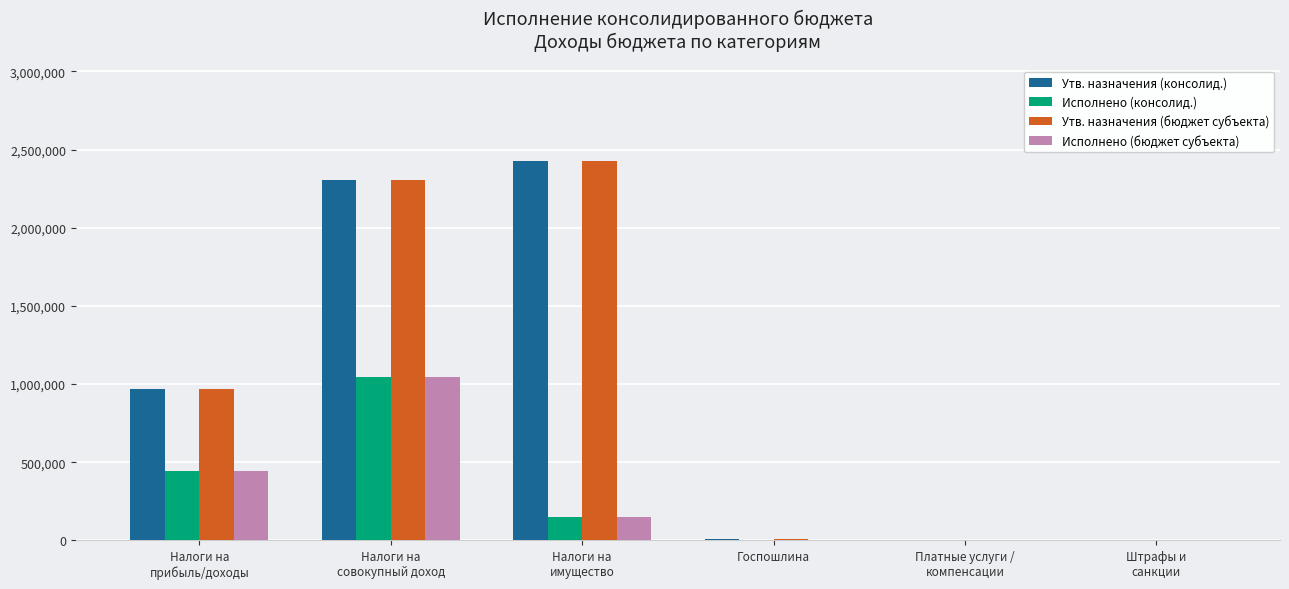

What is the sum of all Утв. назначения (бюджет субъекта) values?

5717200.0